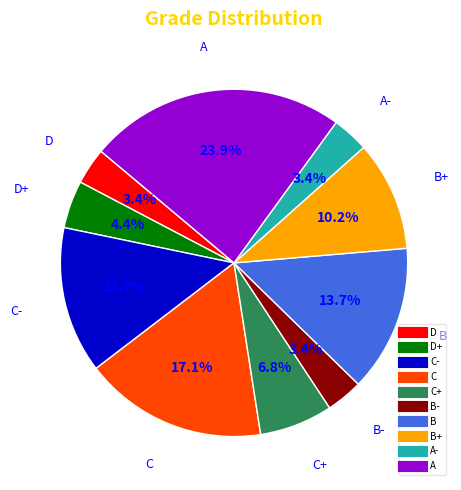

Is there a majority slice in this chart?

No